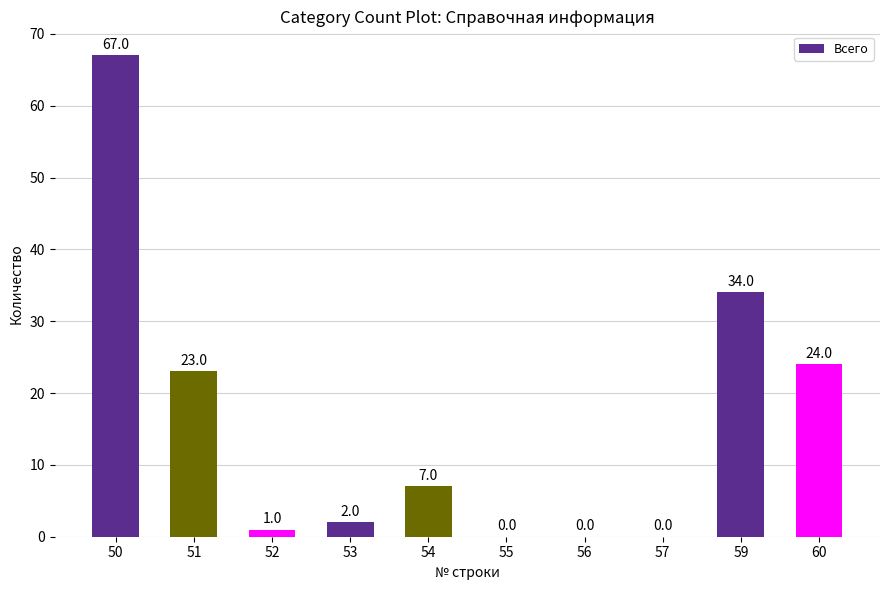

Reading left to right, list all the values displayed in this chart.

50=67	51=23	52=1	53=2	54=7	55=0	56=0	57=0	59=34	60=24